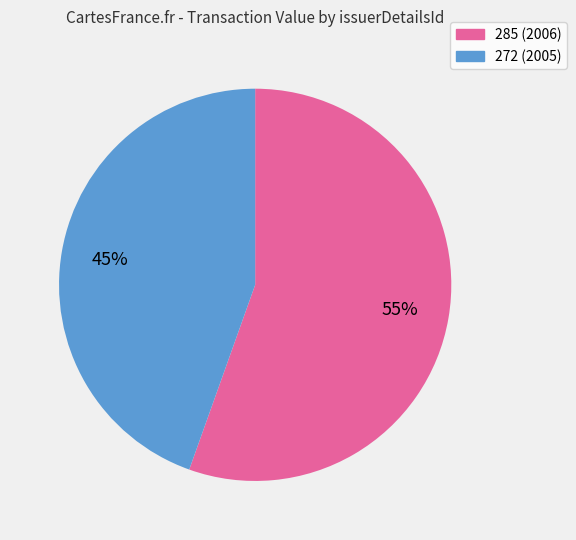

Is it true that 285 is 64% of the pie?

False